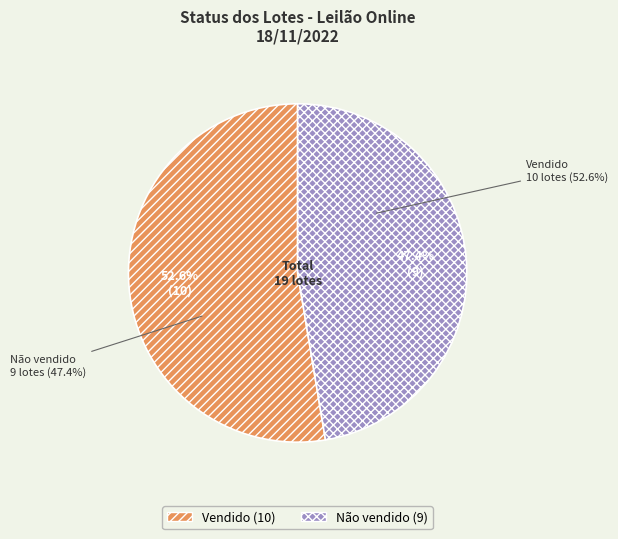

To the nearest percent, what is the average slice percentage?

50%